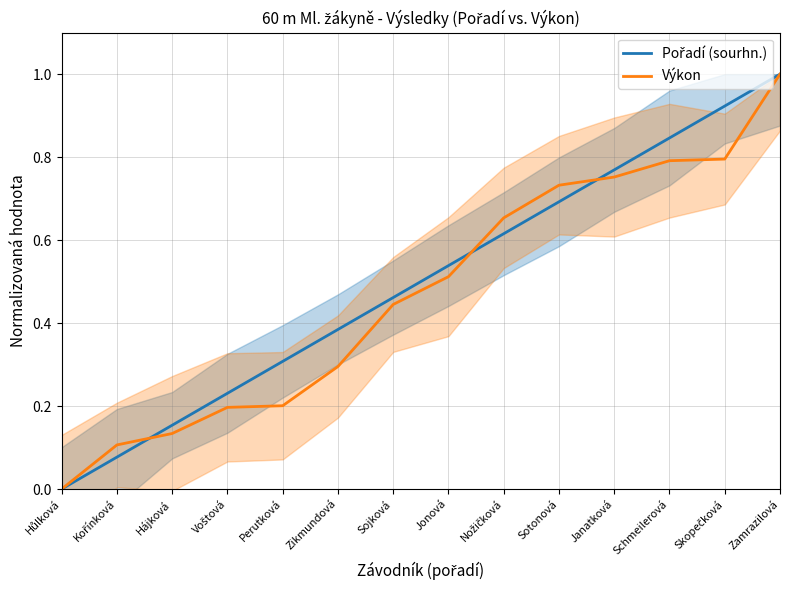

Which has a higher value, Zikmundová or Sojková?

Sojková